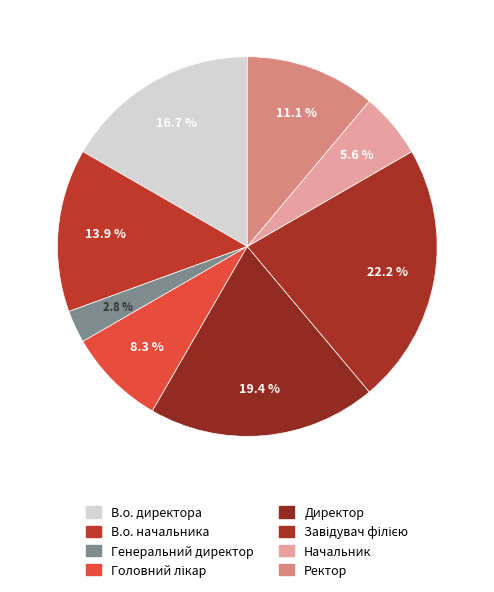

To the nearest percent, what percentage of the pie is В.о. начальника?

14%